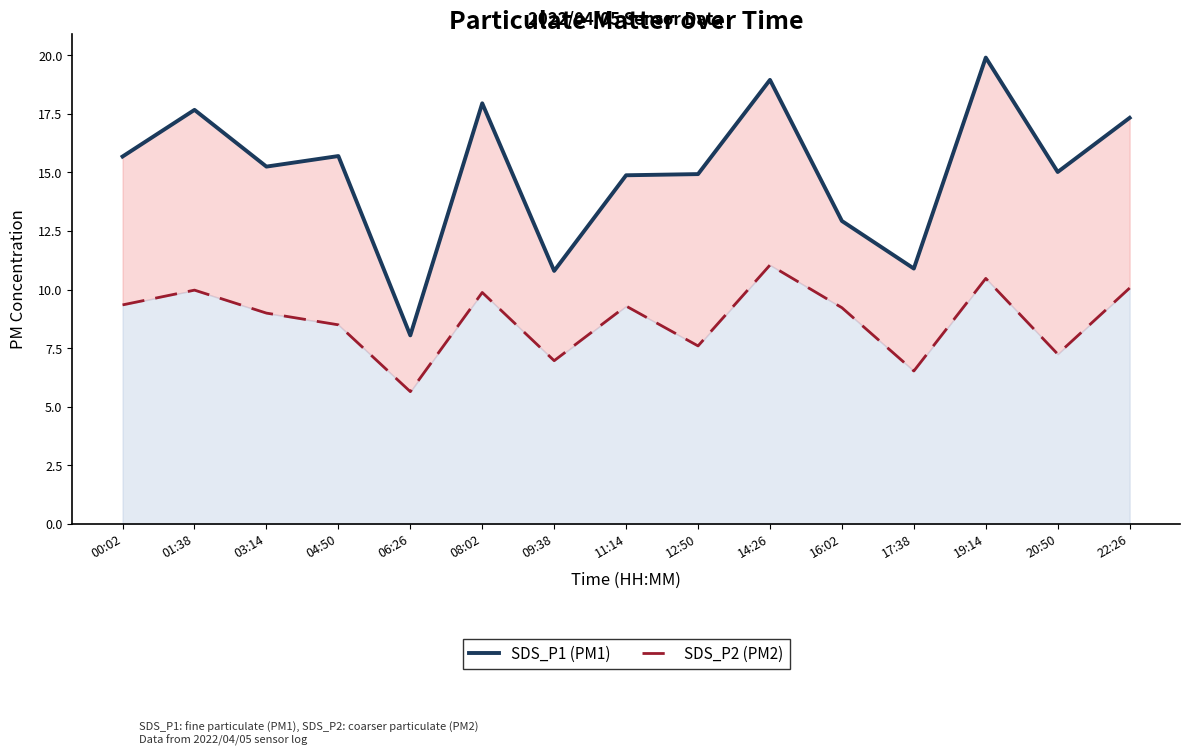

The SDS_P1 (PM1) series shows 7.2 at 08:02. True or false?

False